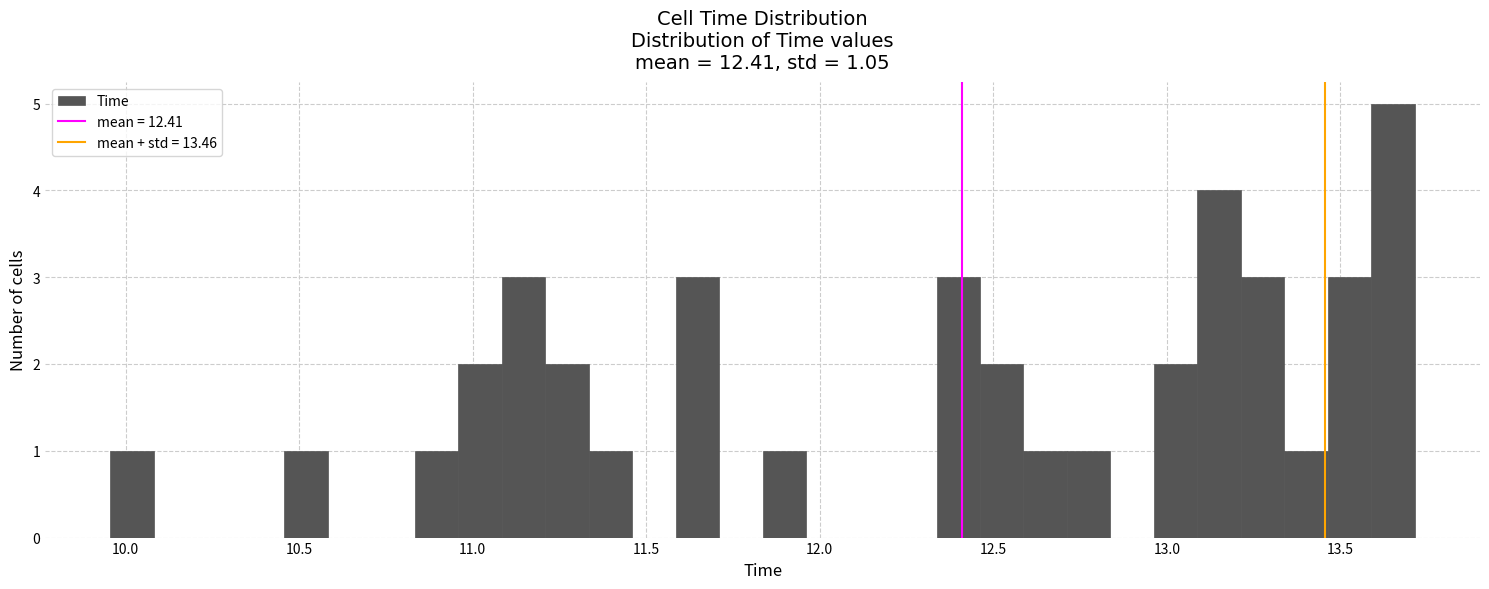

Read against the x-axis, roughly where is the centre of the tallest bar?

13.65